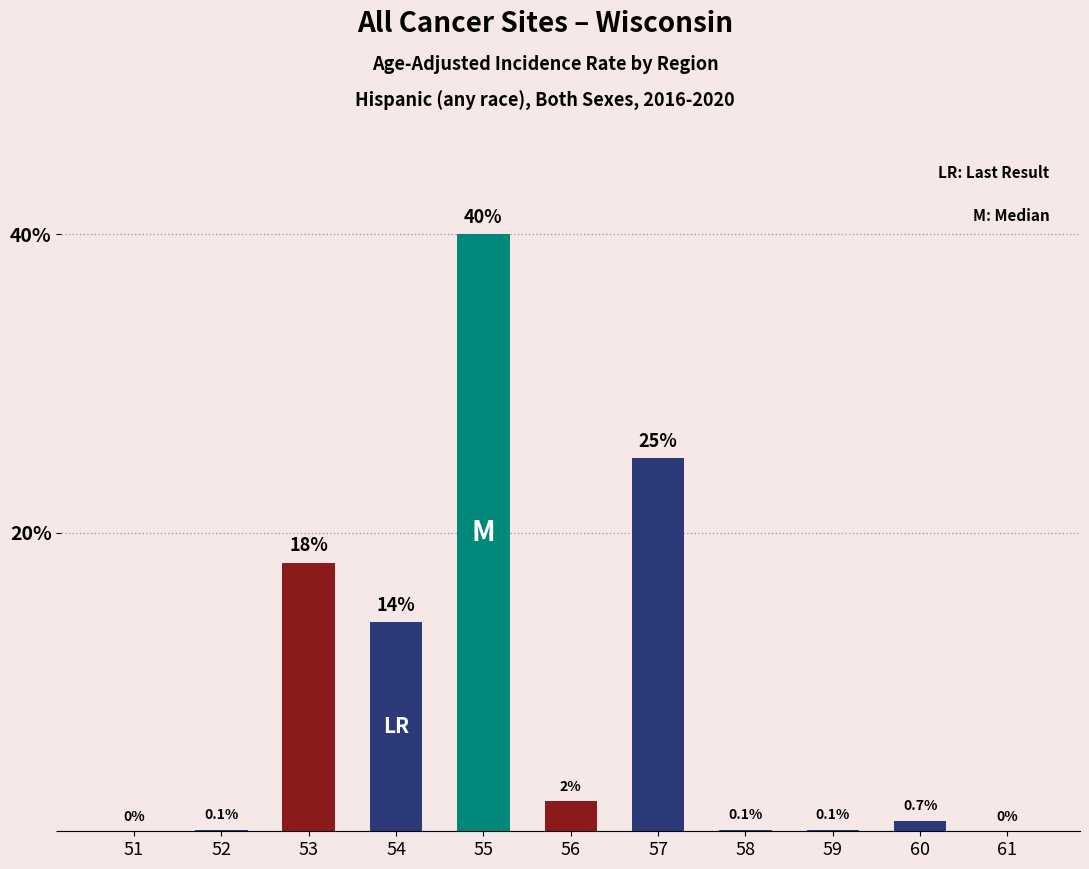

What is the greatest value displayed?

40.0